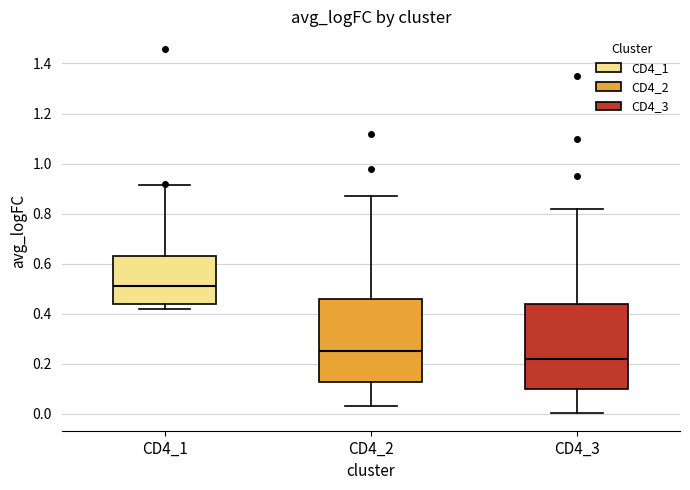

Reading left to right, read every box against the y-axis: the position of its median line, the range the box covers, and the ends of its whiskers. The values are not printed on the chart, so give them approximately, as read against the axis.

CD4_1: median 0.50, box 0.44 to 0.62, whiskers 0.42 to 0.92
CD4_2: median 0.26, box 0.12 to 0.46, whiskers 0.04 to 0.88
CD4_3: median 0.22, box 0.10 to 0.44, whiskers 0.00 to 0.82